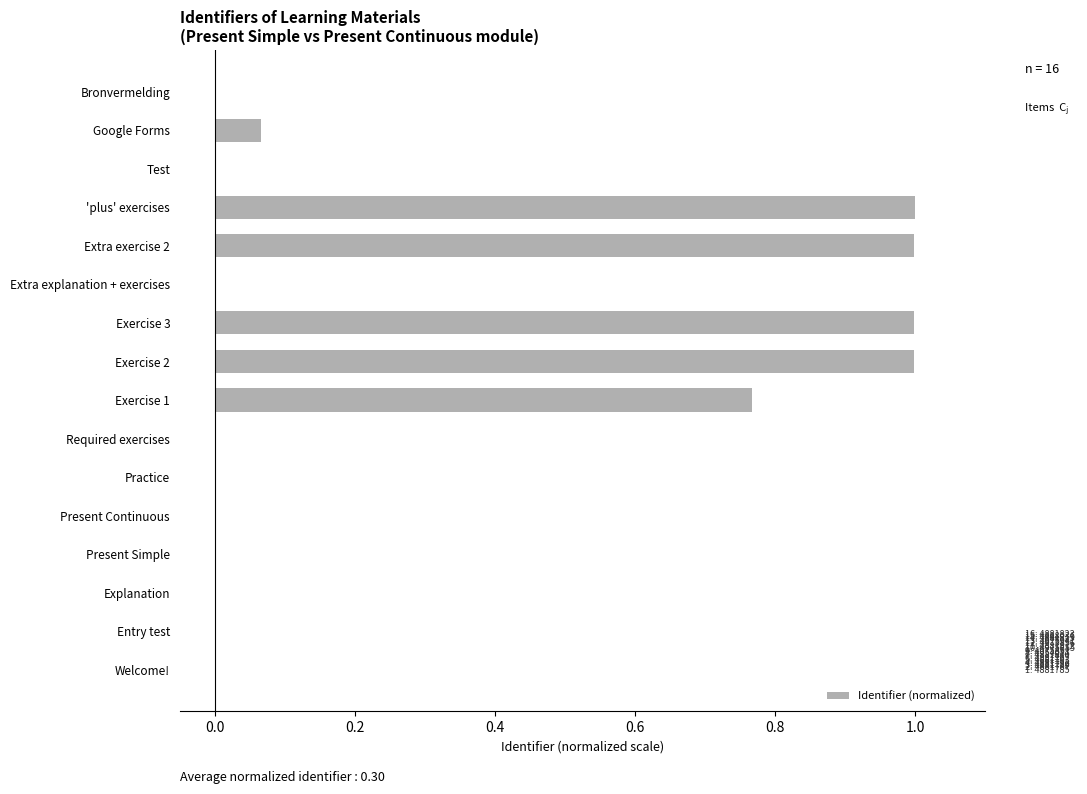

The chart shows a value of 0.0 at Entry test. True or false?

True